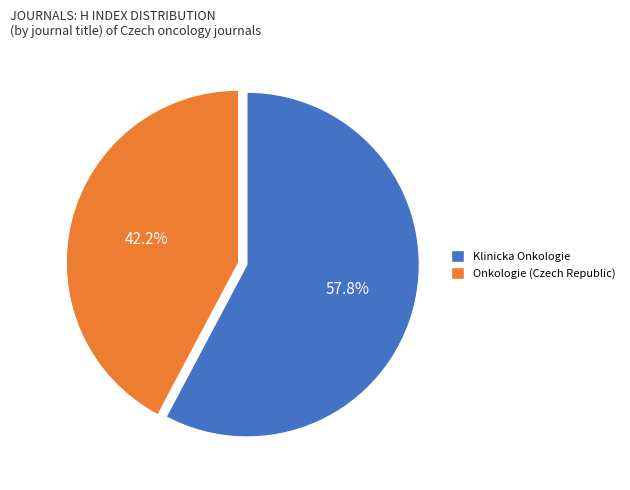

Between Onkologie (Czech Republic) and Klinicka Onkologie, which is larger?

Klinicka Onkologie